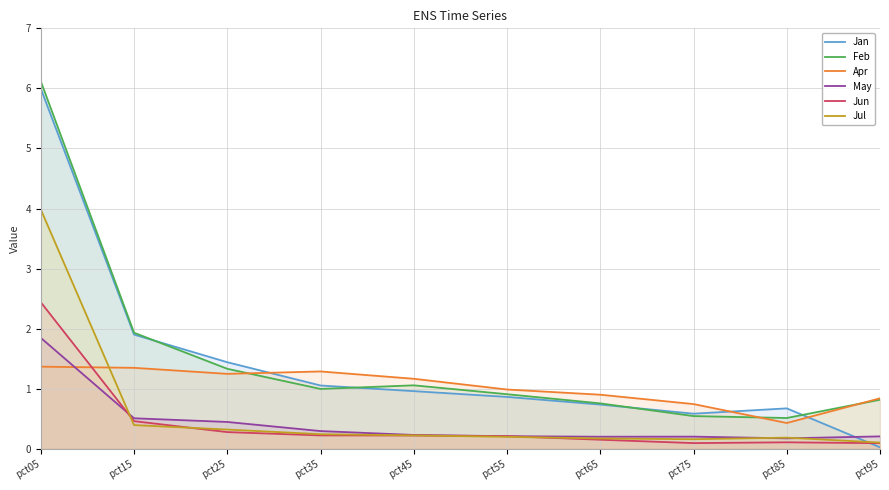

What is the sum of the Jan values at pct05 and pct15?

7.9